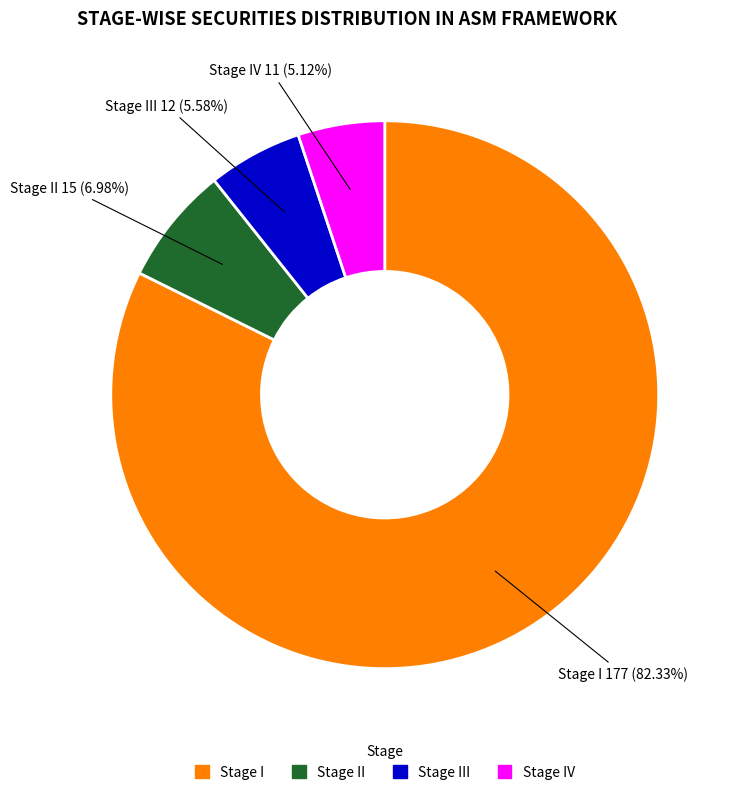

Is there any slice that represents more than half of the pie?

Yes